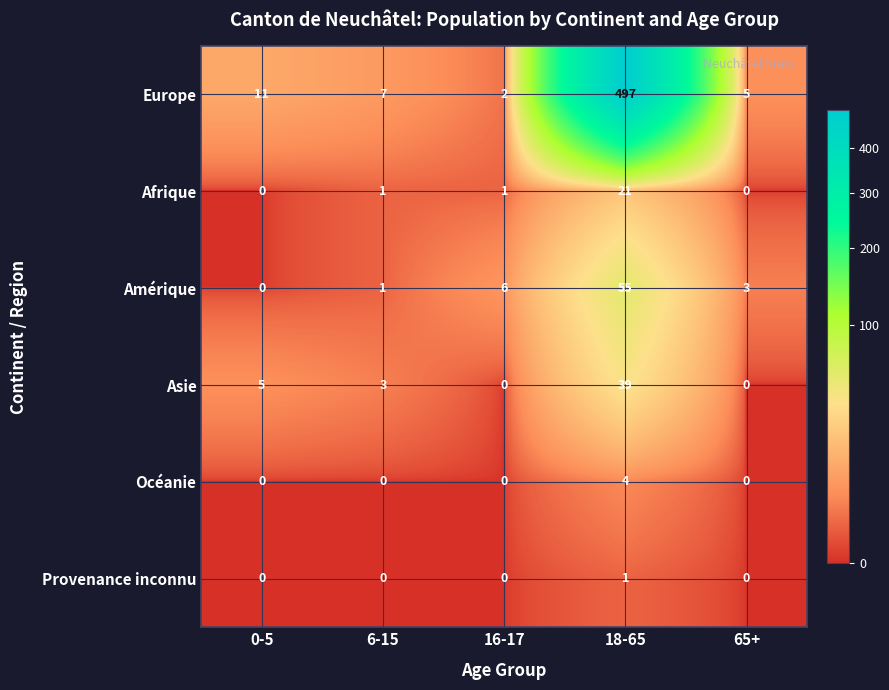

True or false: Océanie has a value of -3 at 0-5.

False